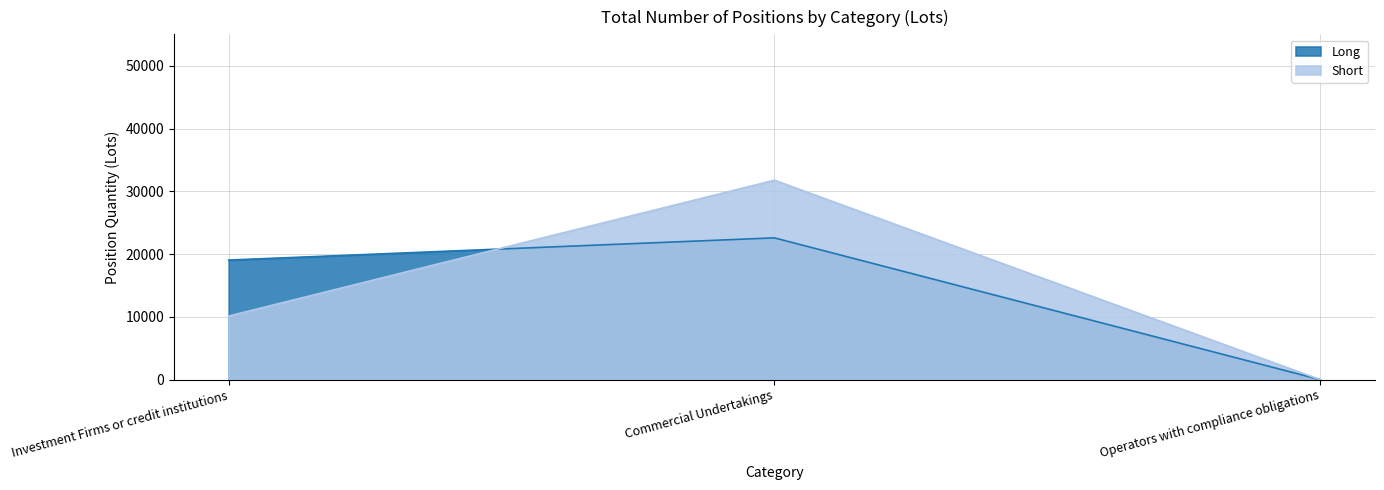

How many data points in Long are above 19042?

2